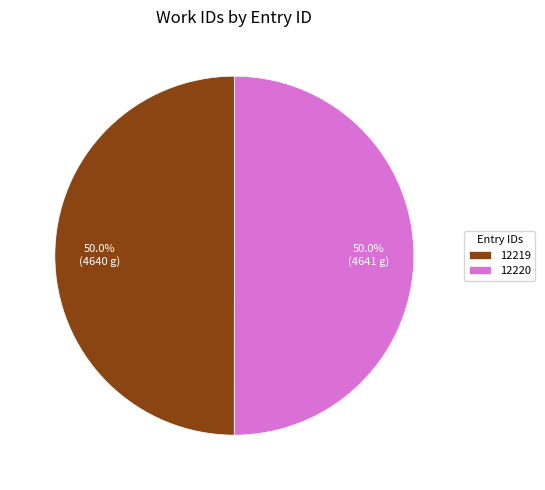

Do 12219 and 12220 together represent more than half of the pie?

Yes